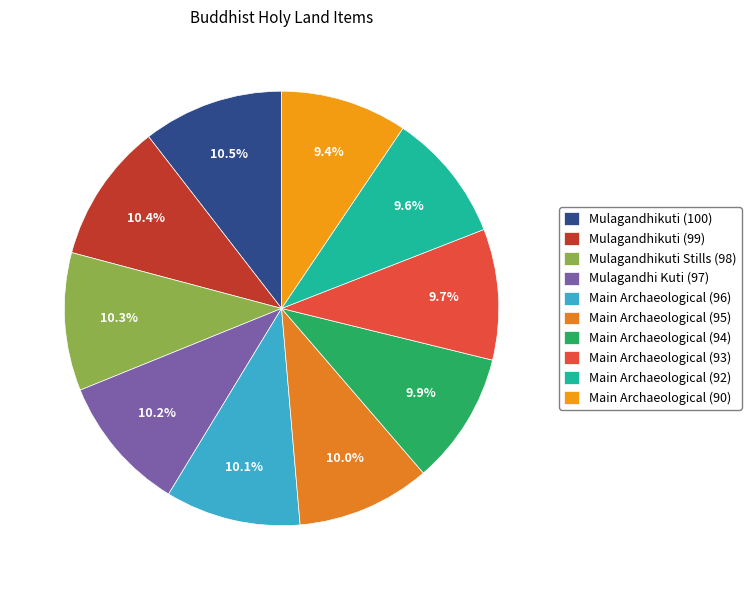

To the nearest percent, what is the average slice percentage?

10%